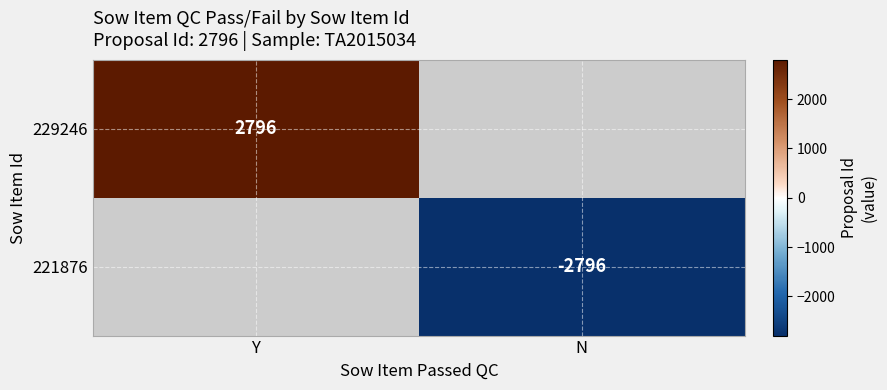

True or false: 229246 has a value of 4163 at Y.

False